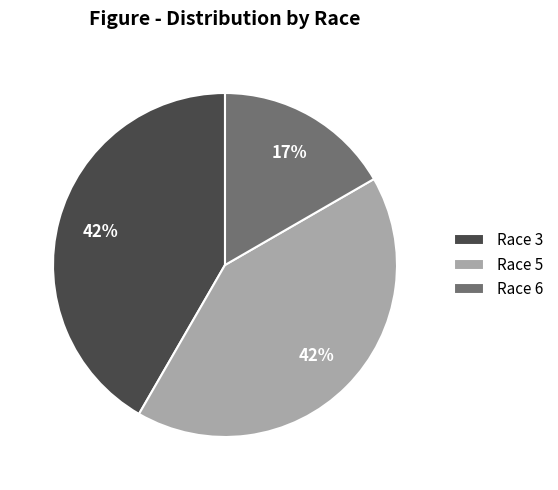

To the nearest percent, what is the average slice percentage?

33%